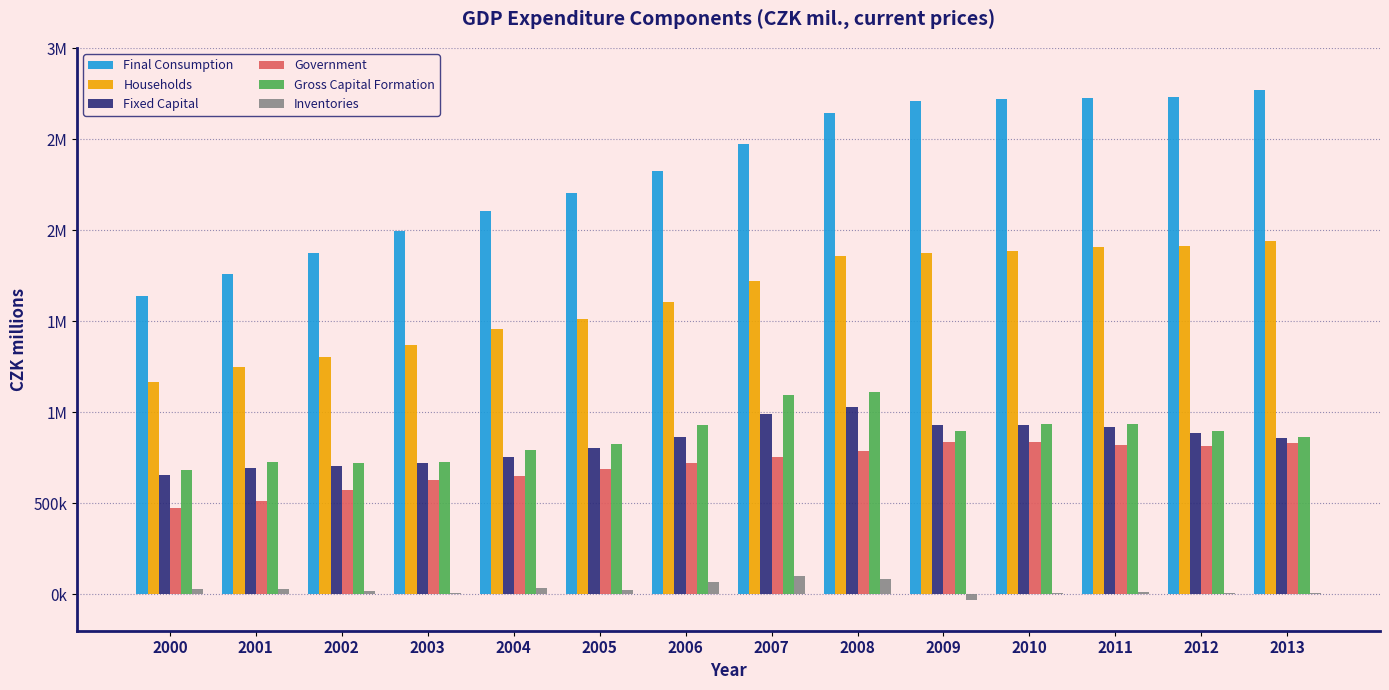

What are all the series names shown in the legend?

Final Consumption, Households, Fixed Capital, Government, Gross Capital Formation, Inventories